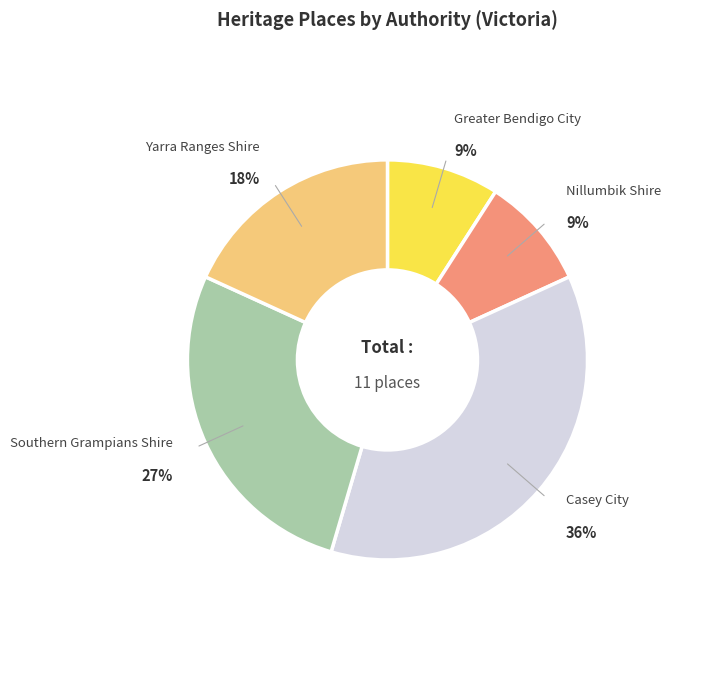

Does any single category account for the majority?

No